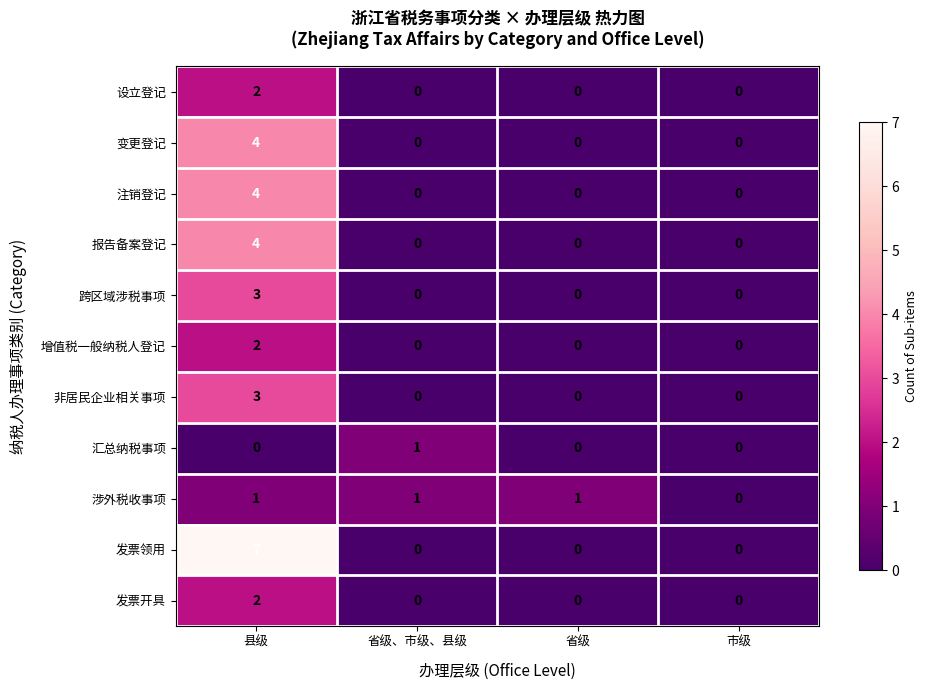

Is the value of 报告备案登记 at 县级 greater than the value of 变更登记 at 省级?

Yes